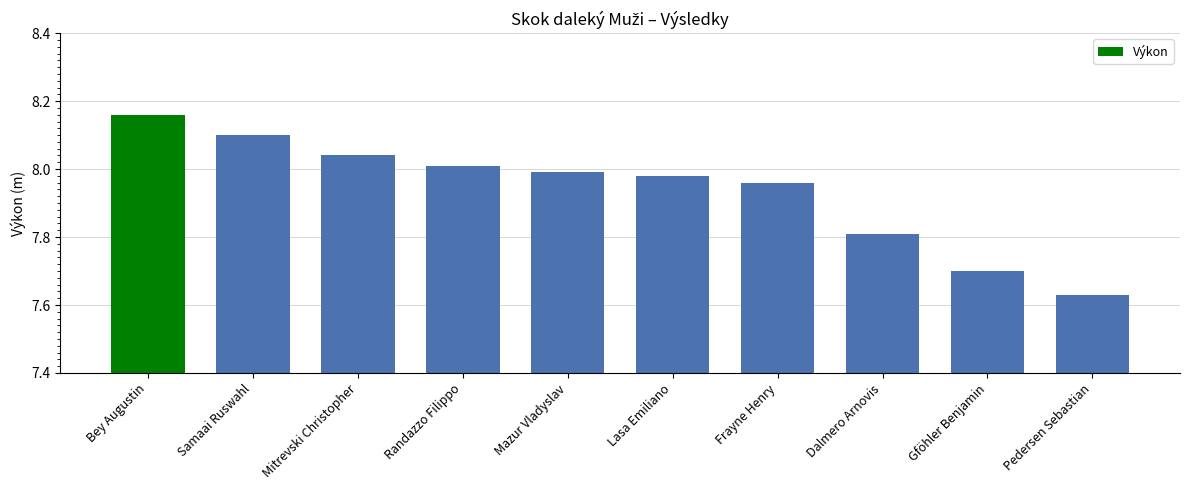

What value does the data have at Gföhler Benjamin?

7.7